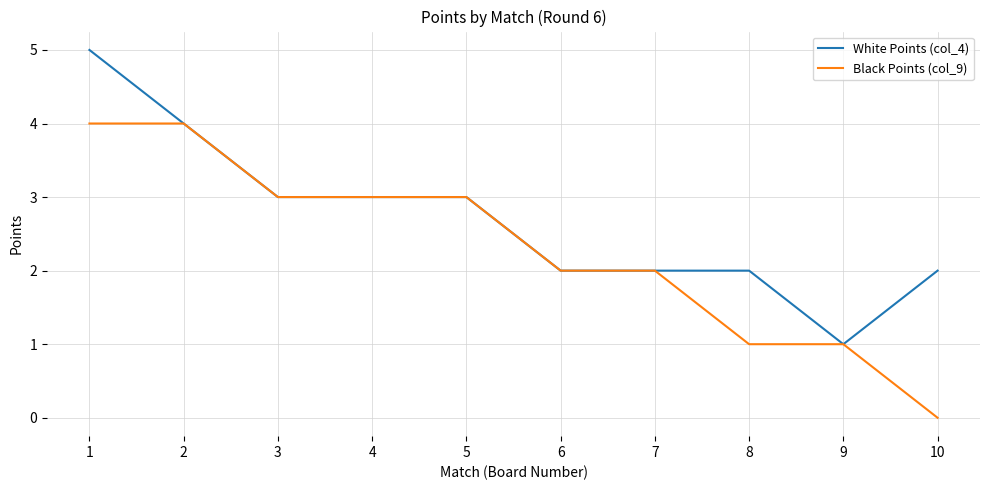

What is the difference between the White Points (col_4) values at 9 and 6?

1